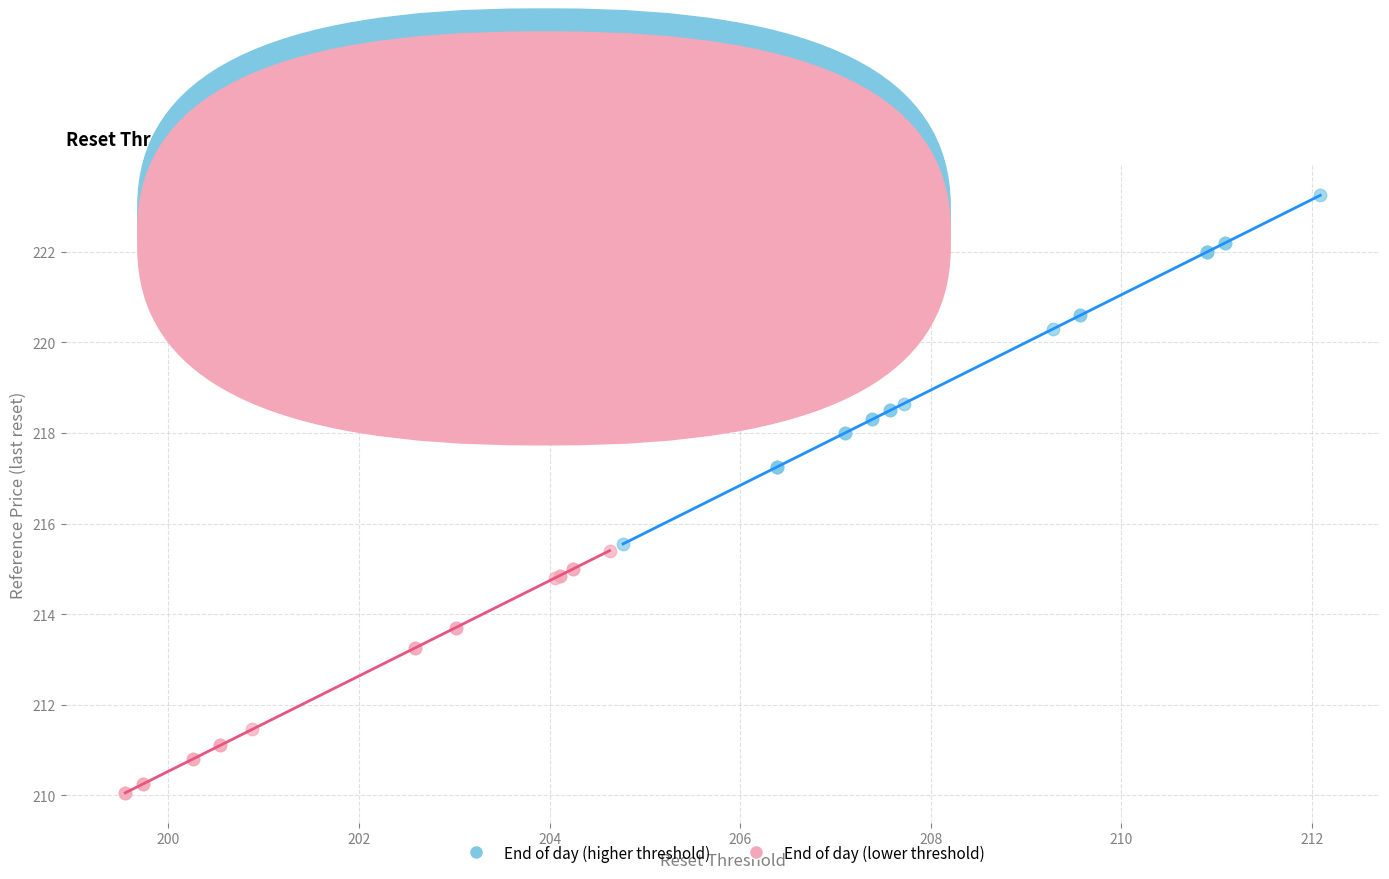

What are all the series names shown in the legend?

End of day (higher threshold), End of day (lower threshold)